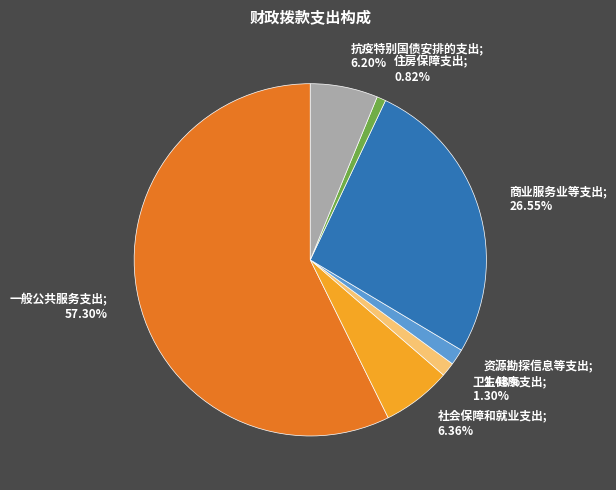

To the nearest percent, what is the difference between the largest and smallest slice percentages?

56%